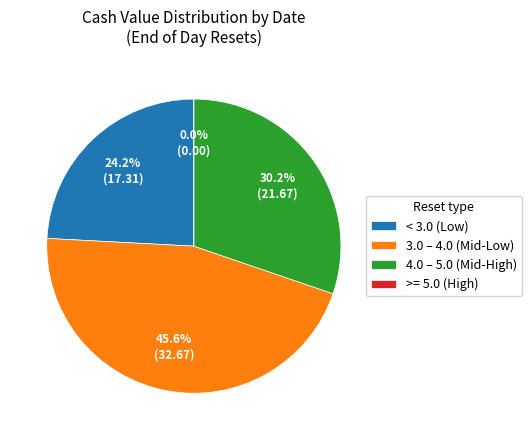

Is 2025-09-11 the majority of the pie?

No